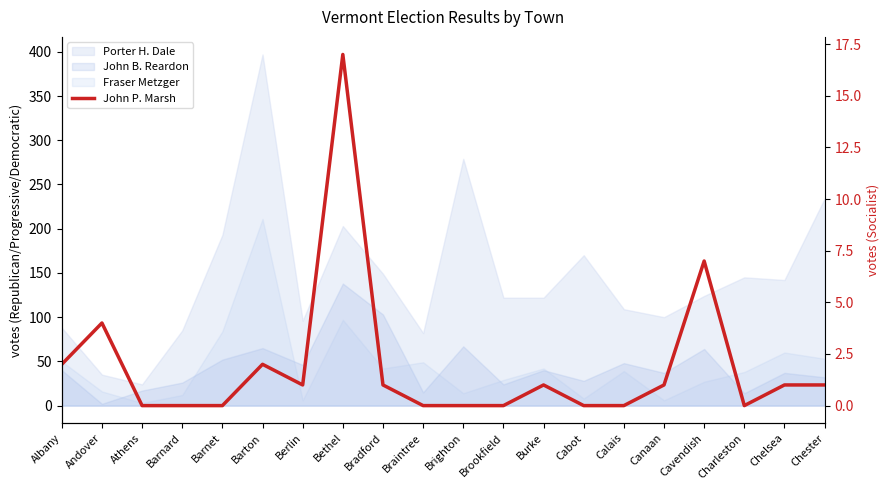

Reading right to left, extract all data points from this chart.

Chester=1	Chelsea=1	Charleston=0	Cavendish=7	Canaan=1	Calais=0	Cabot=0	Burke=1	Brookfield=0	Brighton=0	Braintree=0	Bradford=1	Bethel=17	Berlin=1	Barton=2	Barnet=0	Barnard=0	Athens=0	Andover=4	Albany=2